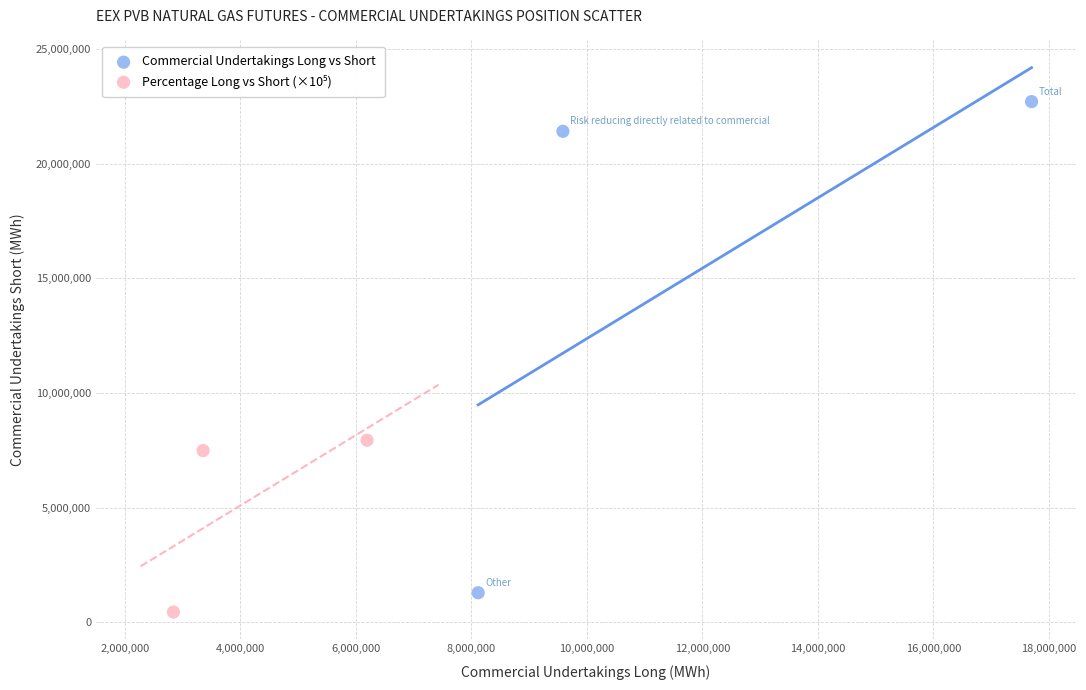

Which series has the largest Y range (max minus min)?

Commercial Undertakings Long vs Short